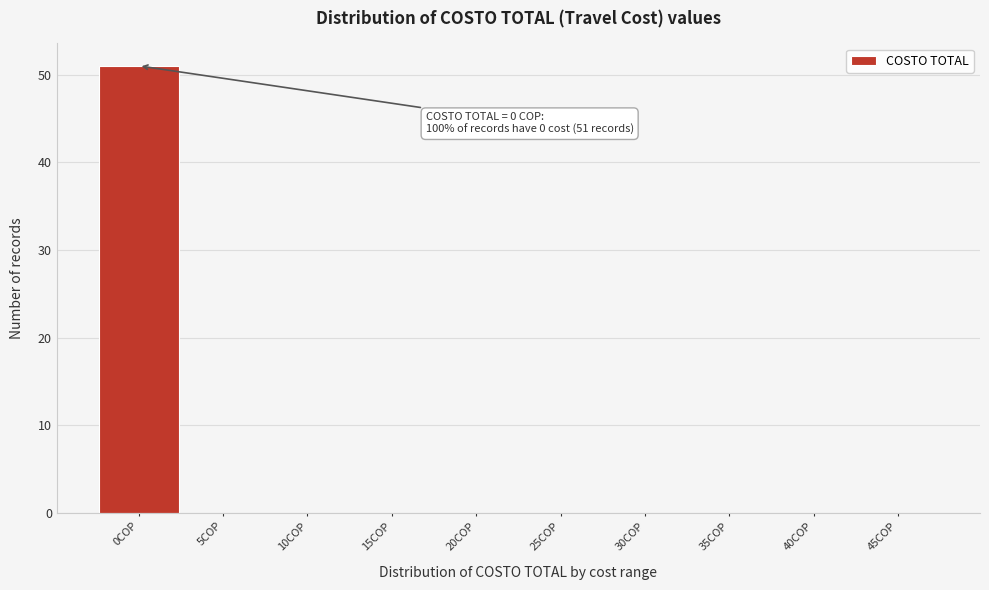

Reading left to right, list all the values displayed in this chart.

0COP=51	5COP=0	10COP=0	15COP=0	20COP=0	25COP=0	30COP=0	35COP=0	40COP=0	45COP=0